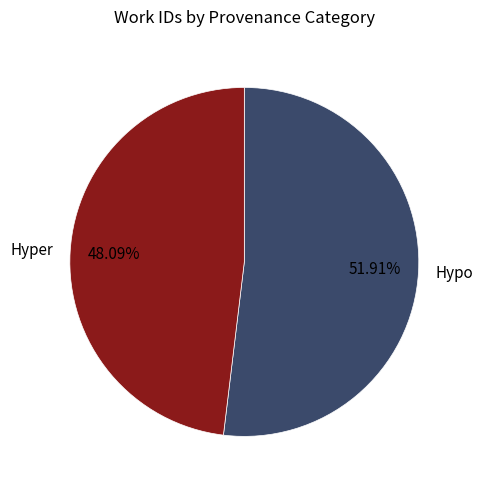

Which slice is the largest?

Hypo